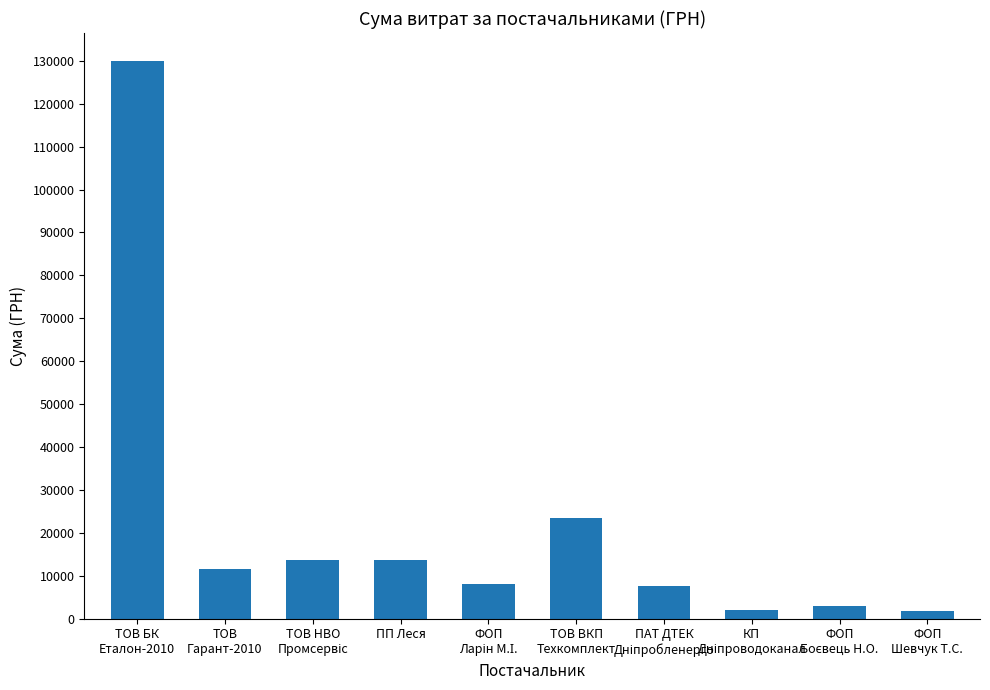

True or false: the data shows 13541.8 at ПП Леся.

True